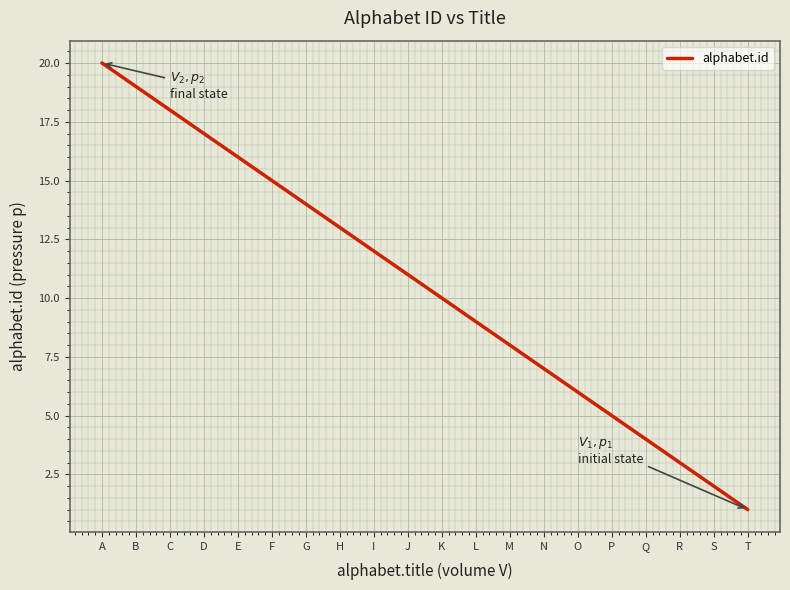

What is the difference between the values at H and E?

3